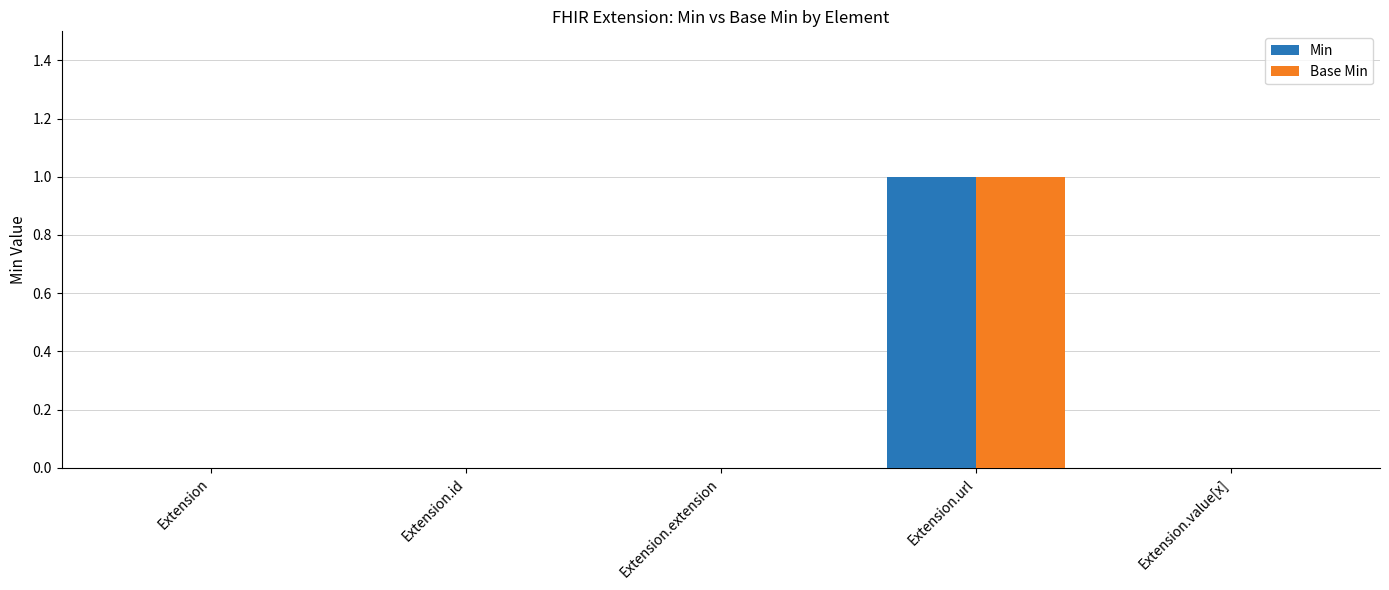

Read the Min value at Extension.url.

1